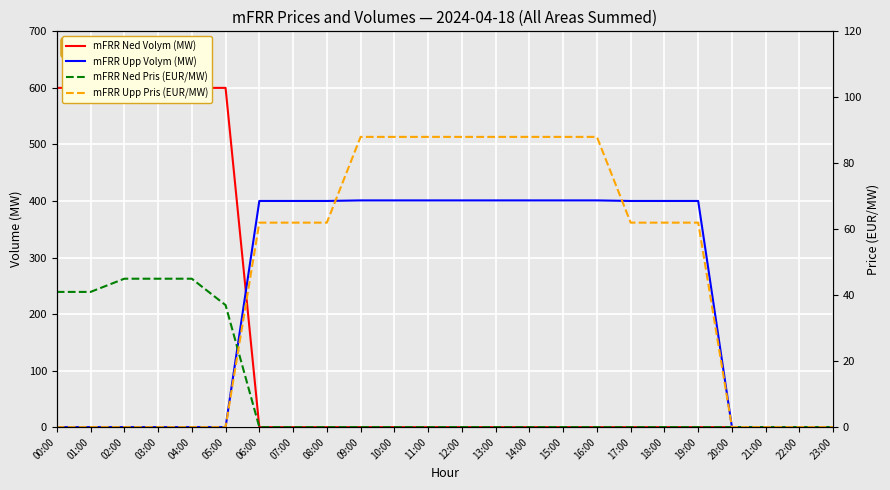

At 15:00, list the series in order from smallest to largest.

mFRR Ned Volym (MW), mFRR Ned Pris (EUR/MW), mFRR Upp Pris (EUR/MW), mFRR Upp Volym (MW)